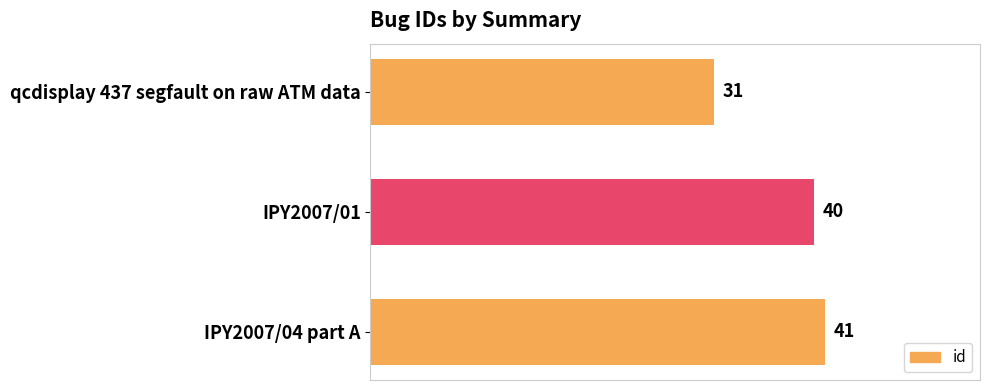

Reading top to bottom, transcribe all the data shown in this chart.

qcdisplay 437 segfault on raw ATM data=31	IPY2007/01=40	IPY2007/04 part A=41